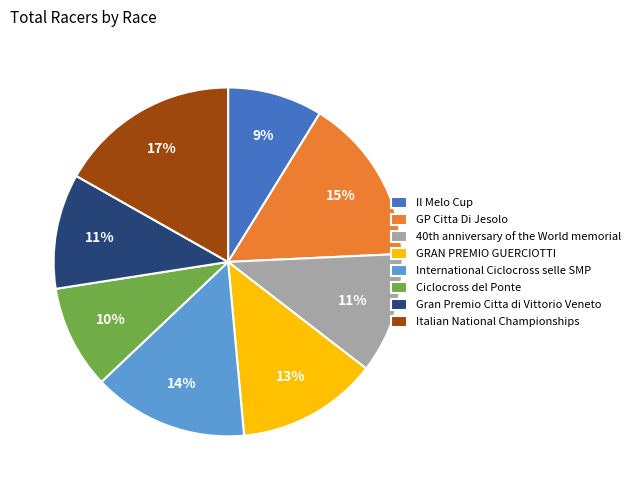

To the nearest percent, what is the average slice percentage?

12%